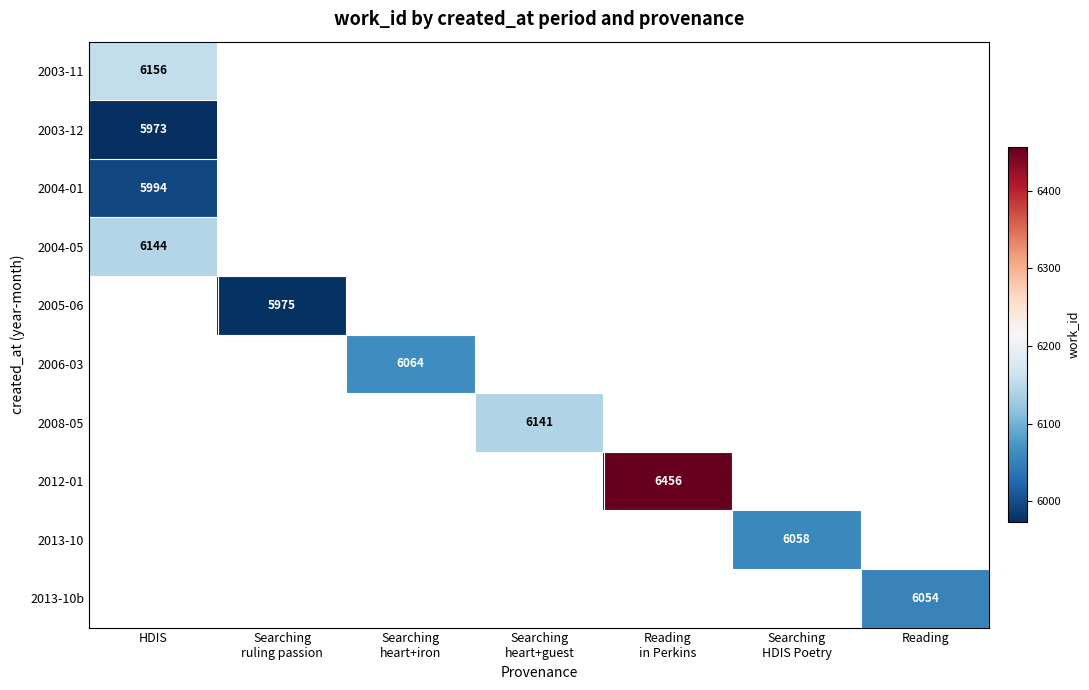

What is the maximum value shown in the chart?

6456.0